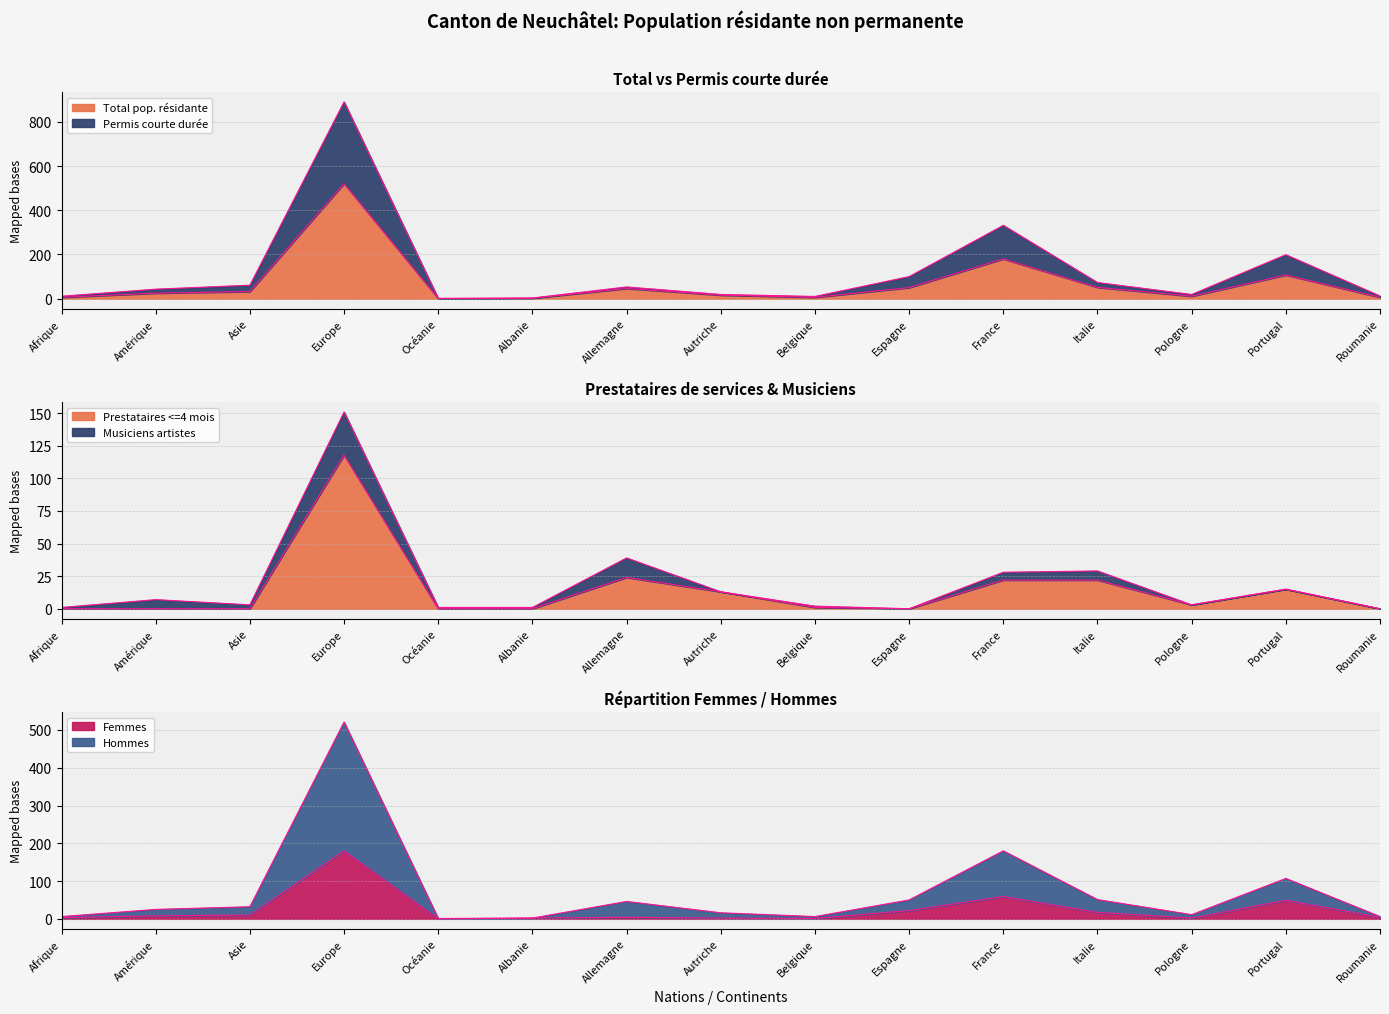

How many interior local peaks does the Femmes series have?

4